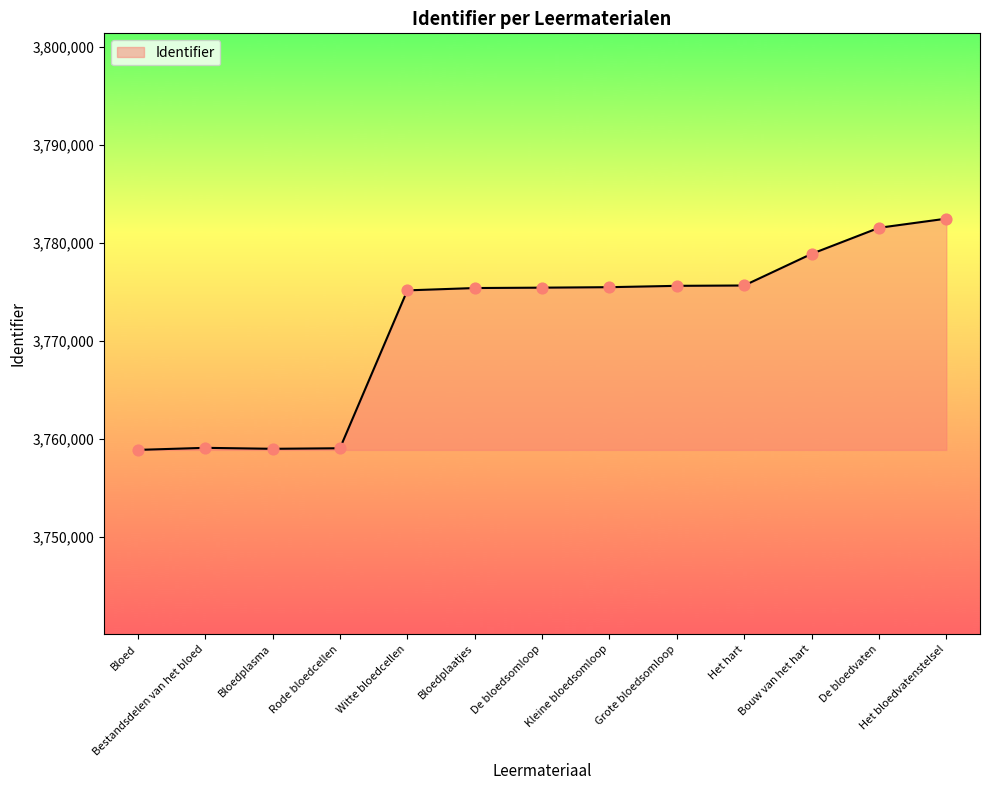

Which has a higher value, Bloedplasma or Het hart?

Het hart